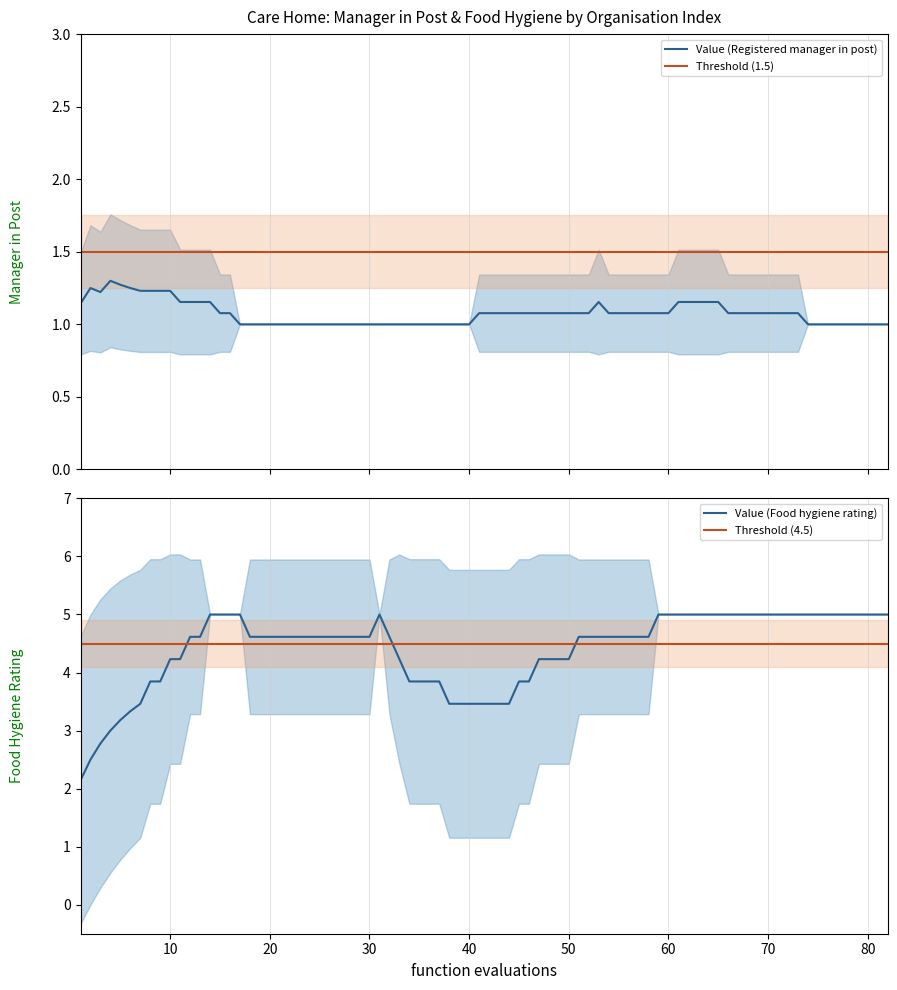

Which series has the widest spread of values?

Value (Food hygiene rating)